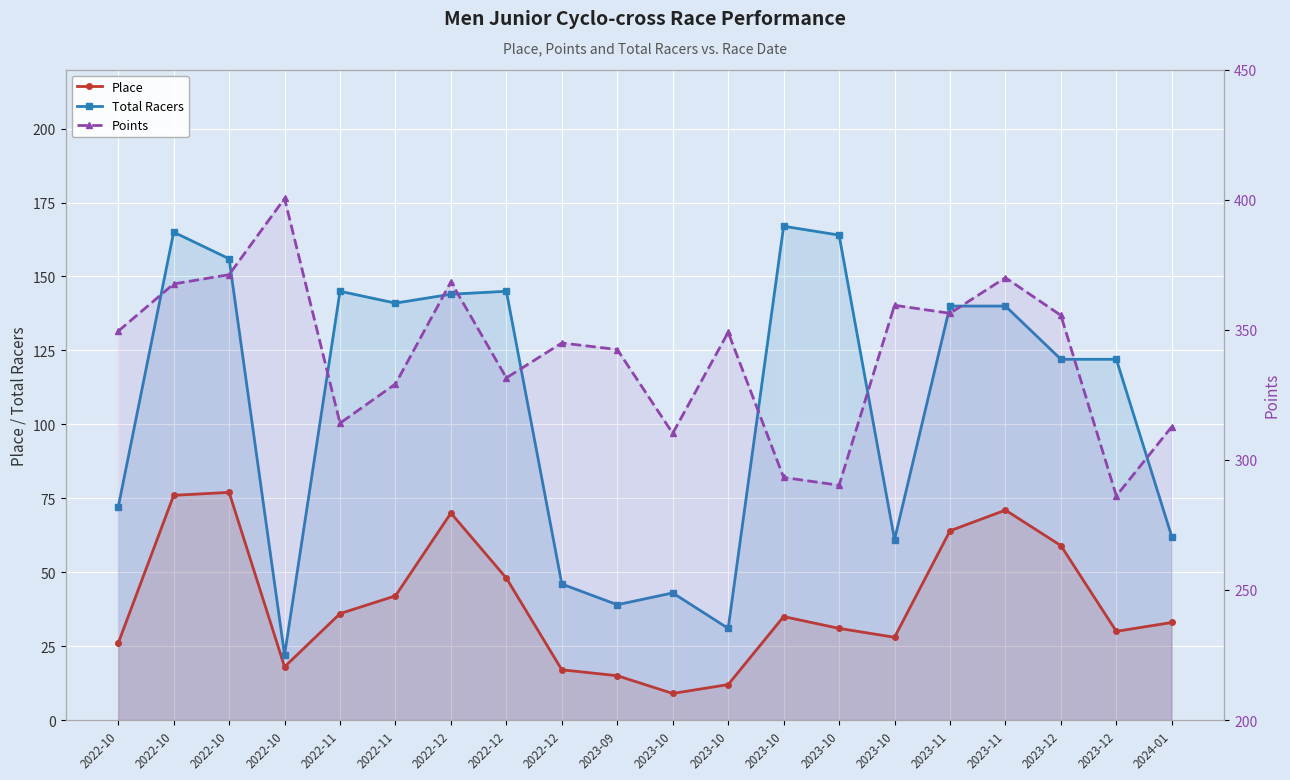

What are all the series names shown in the legend?

Place, Total Racers, Points